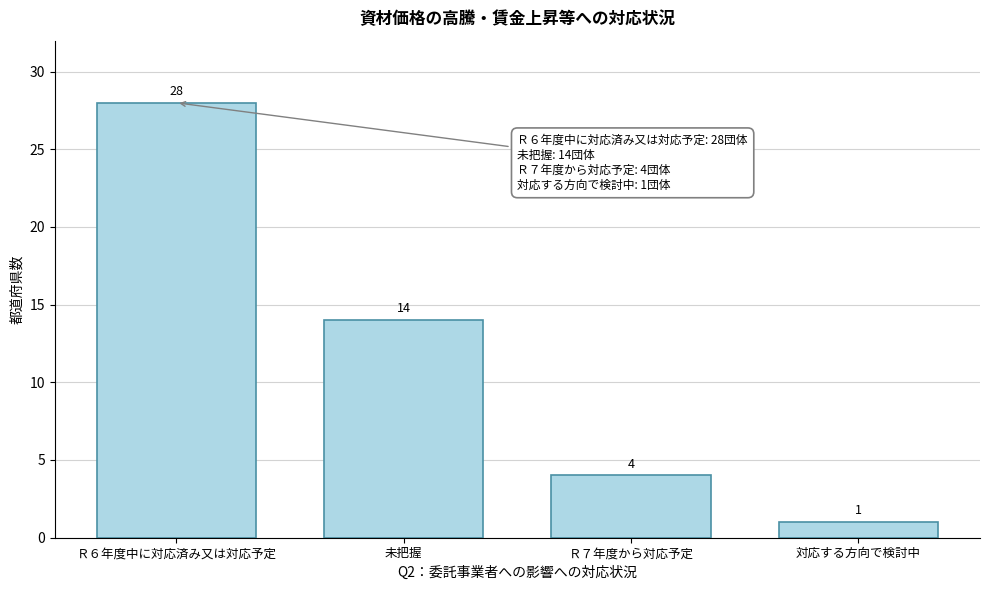

Reading left to right, transcribe all the data shown in this chart.

28	14	4	1